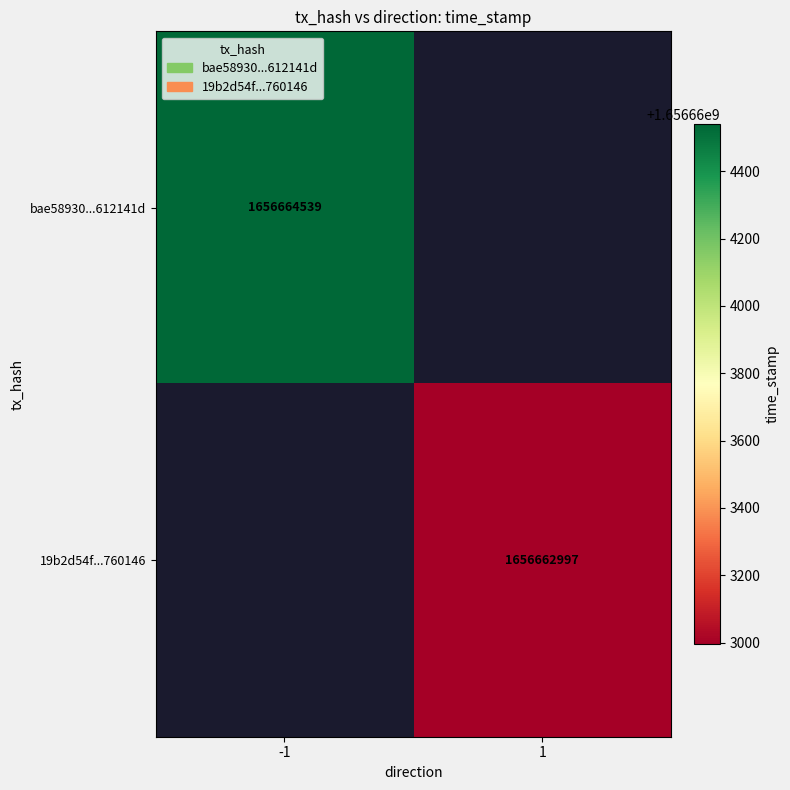

Which series has the largest total across all categories?

bae58930eaf004b714a8a81617b6ee3c612141d